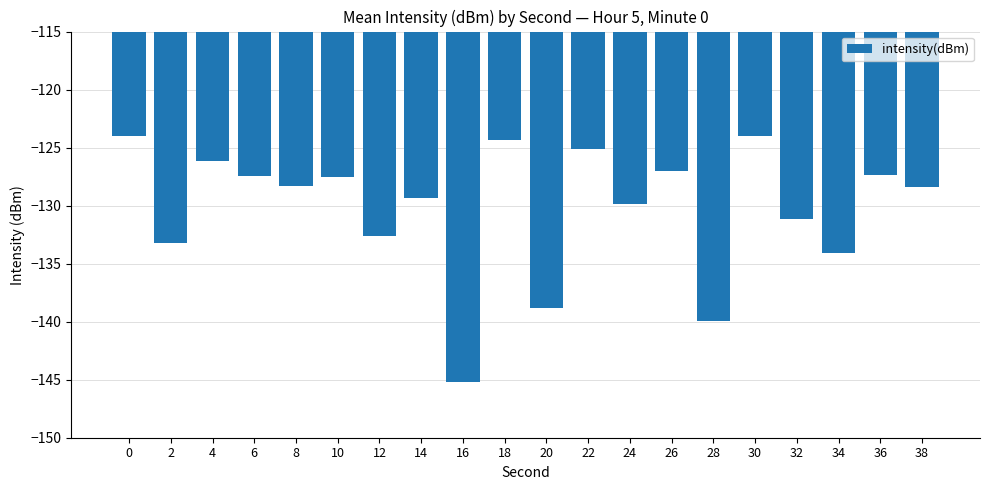

What is the maximum value shown in the chart?

-124.0